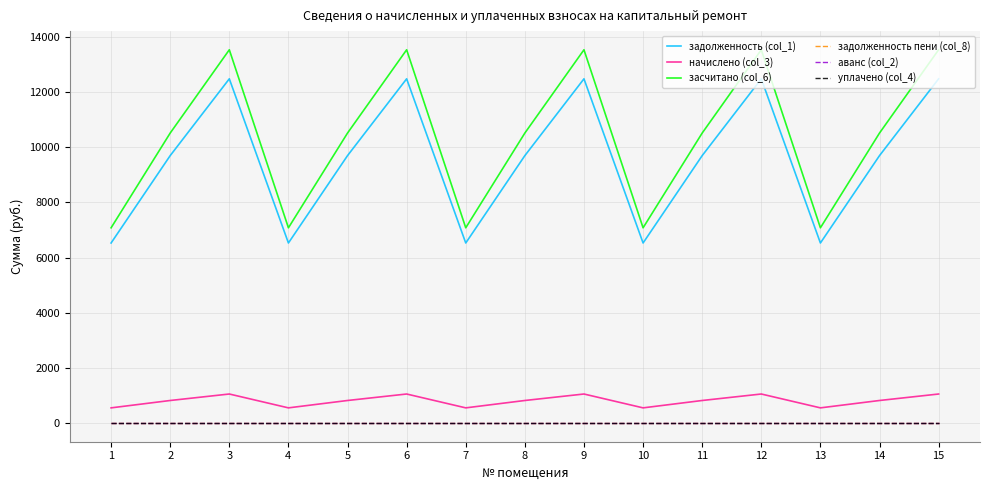

True or false: задолженность (col_1) has more than 0 interior local peaks.

True